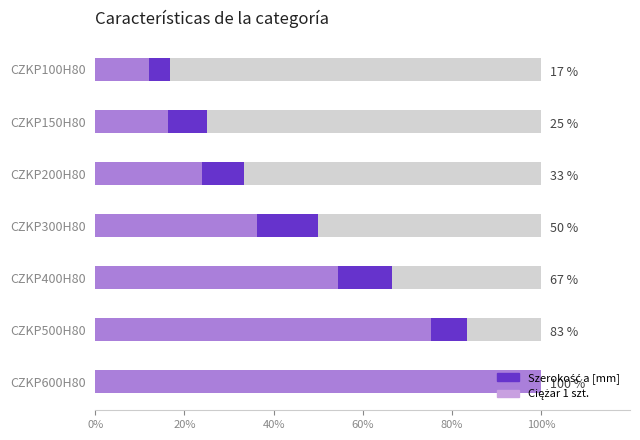

Does the chart contain any negative values?

No